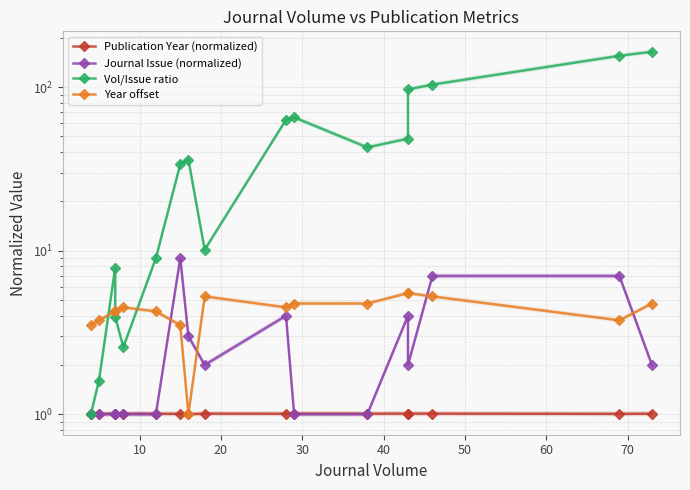

True or false: Journal Issue (normalized) has more than 2 interior local peaks.

True